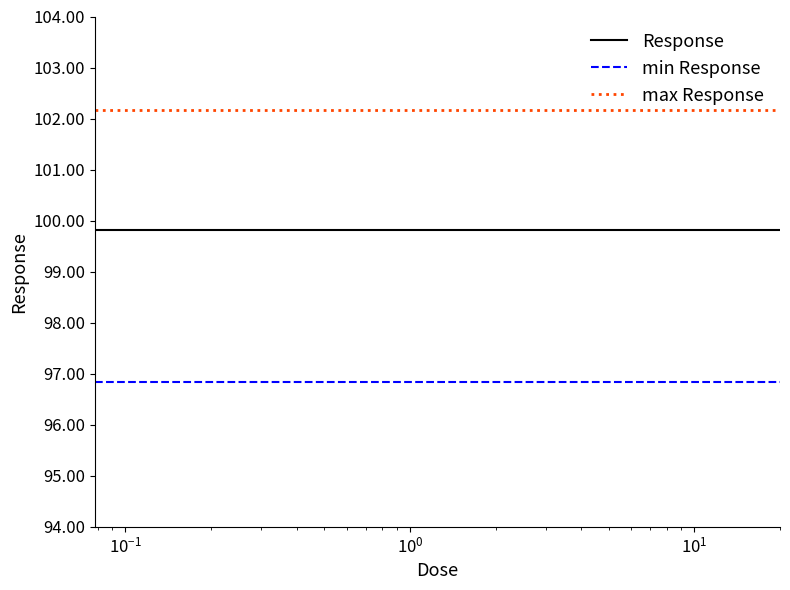

Which series has the largest total across all categories?

max Response